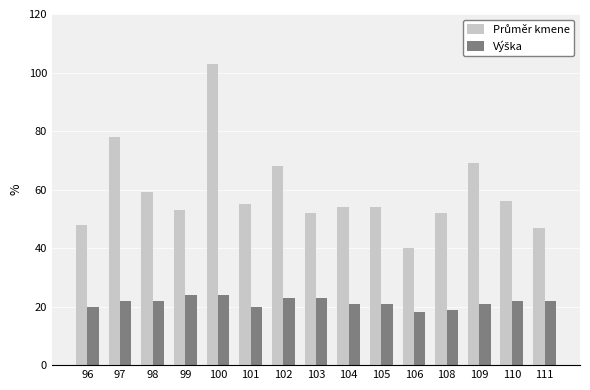

How many data points does each series have?

15